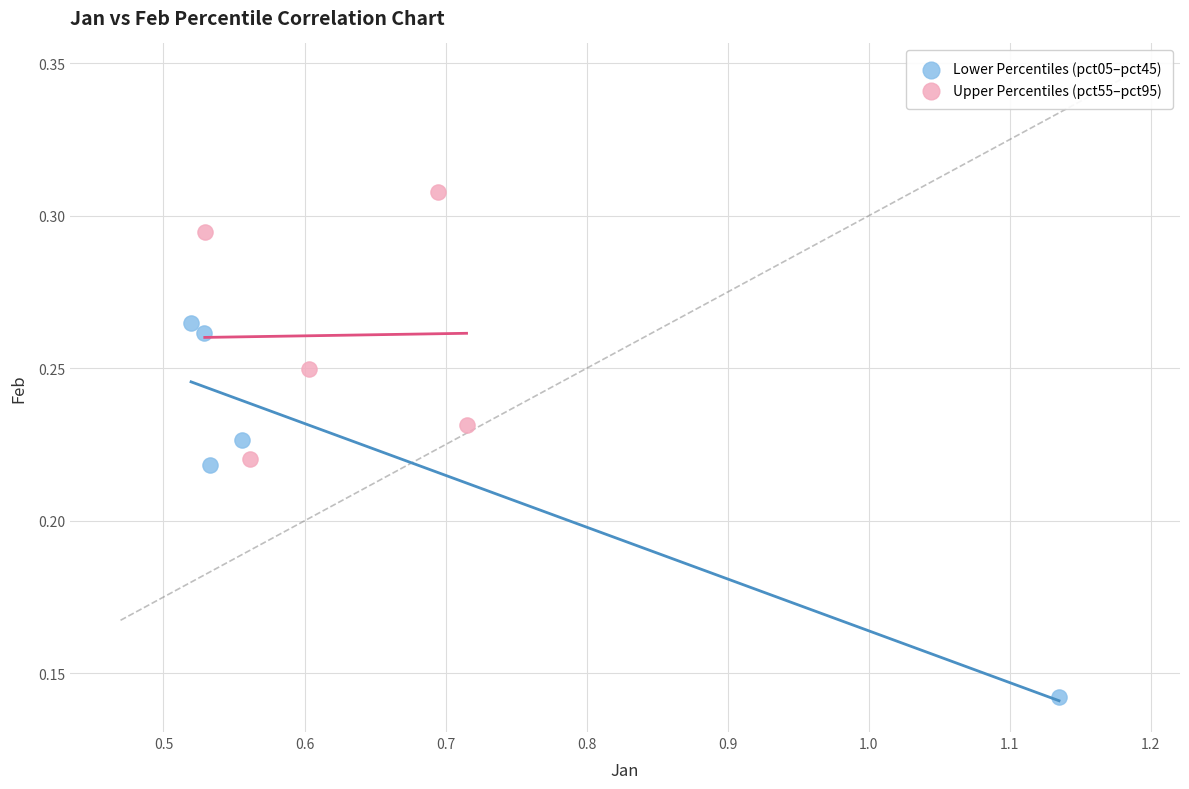

Which series has the largest Y range (max minus min)?

Lower Percentiles (pct05–pct45)